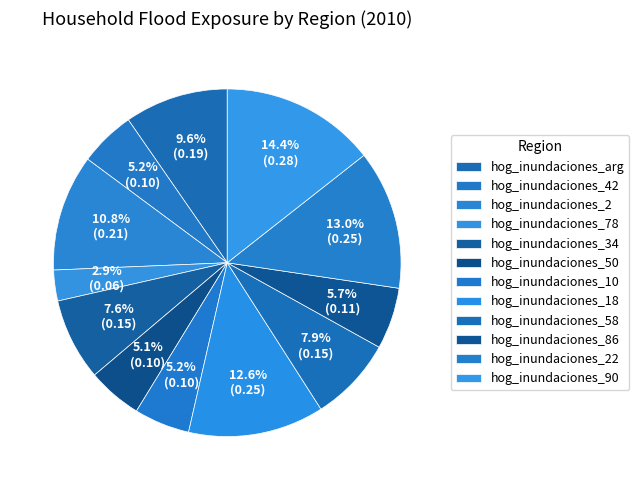

Is there a majority slice in this chart?

No